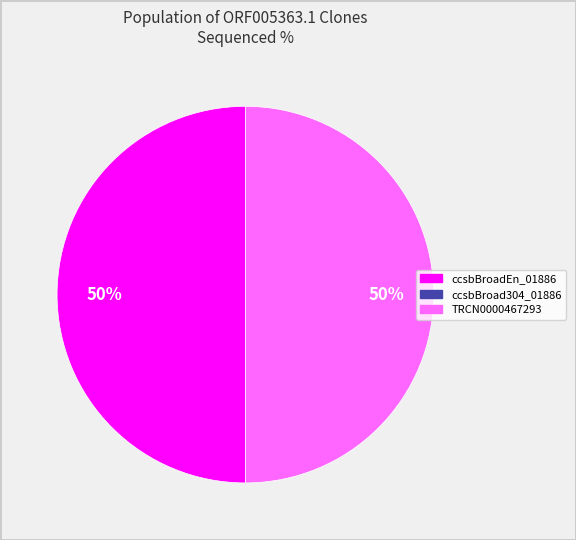

To the nearest percent, what is the average slice percentage?

50%